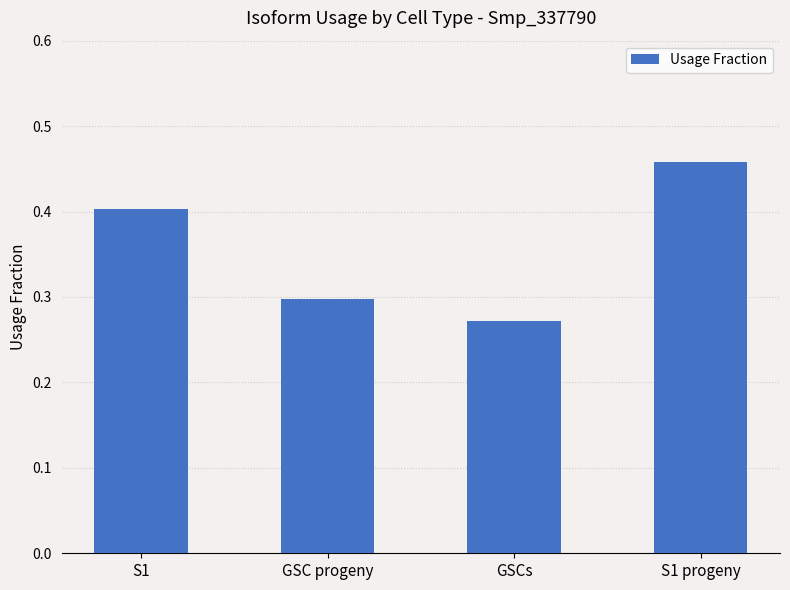

What position from the right is S1?

4